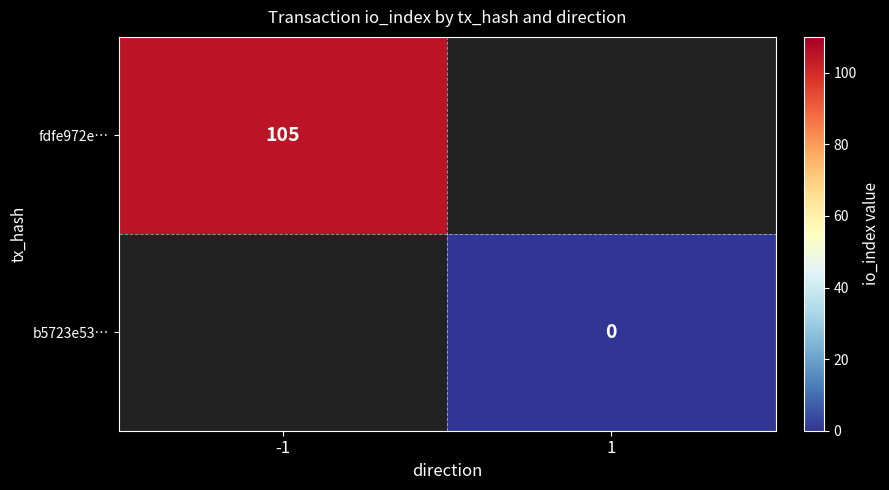

Which label corresponds to the largest value in the chart?

-1